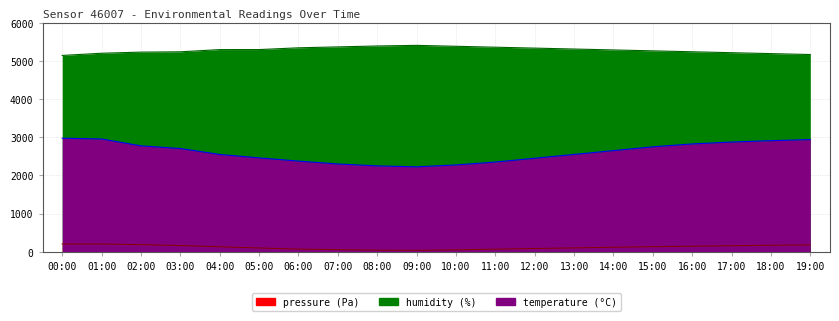

List the series in order of their overall mean, lowest first.

pressure, temperature, humidity